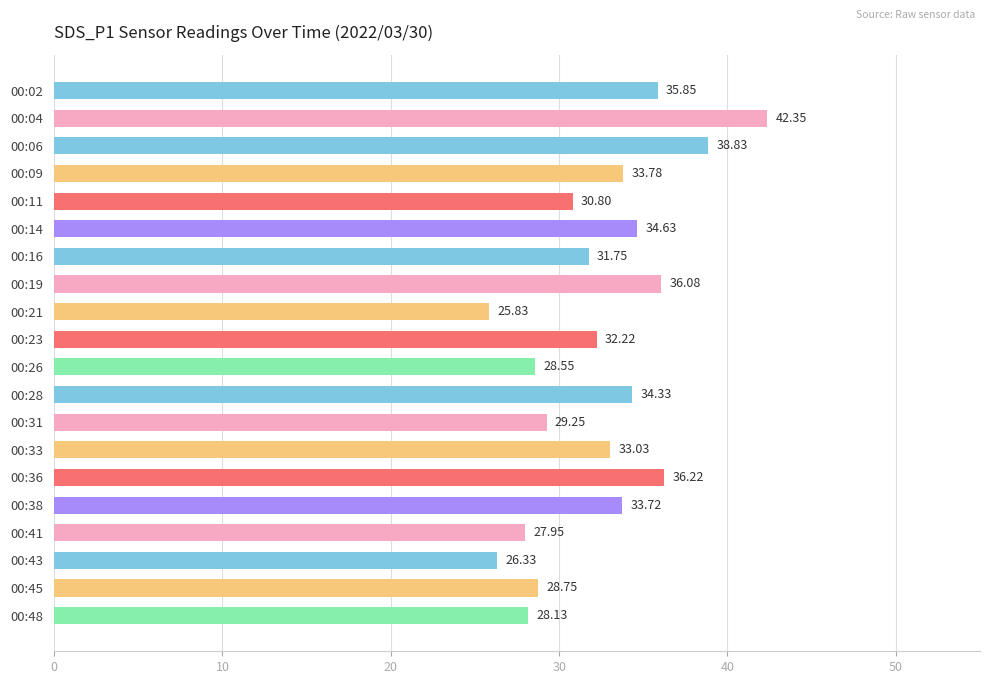

List the labels in order of value, largest first.

00:04, 00:06, 00:36, 00:19, 00:02, 00:14, 00:28, 00:09, 00:38, 00:33, 00:23, 00:16, 00:11, 00:31, 00:45, 00:26, 00:48, 00:41, 00:43, 00:21